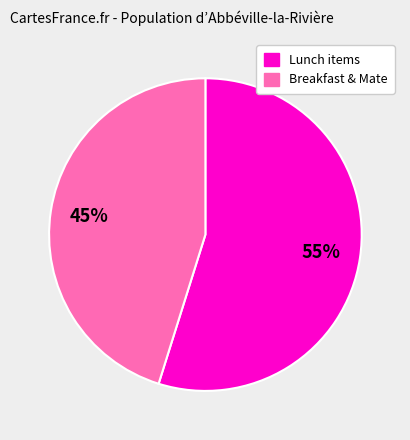

To the nearest percent, what is the average slice percentage?

50%